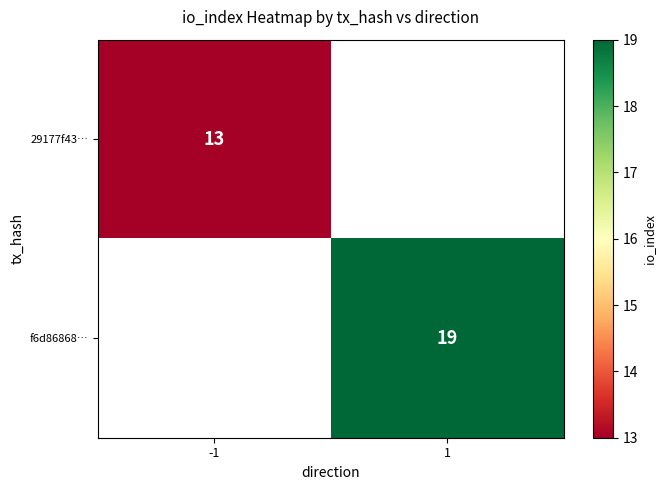

The 29177f43… series shows 13 at -1. True or false?

True